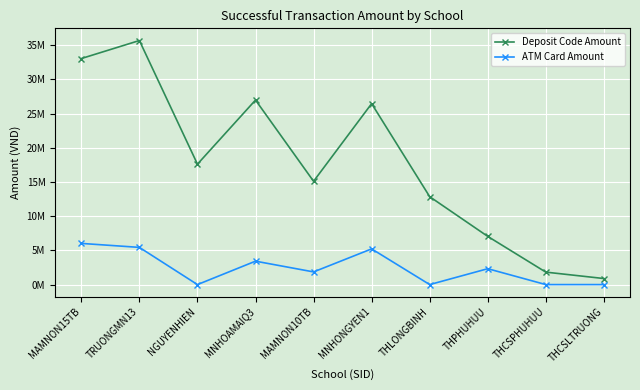

Is it true that ATM Card Amount equals 0 at THCSLTRUONG?

True